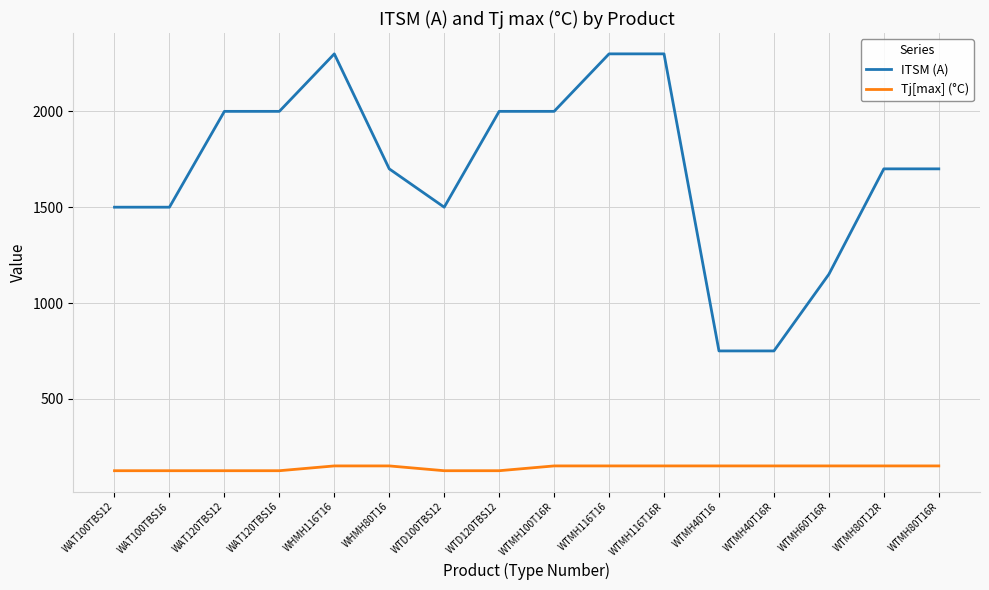

What is the maximum value for Tj[max] (°C)?

150